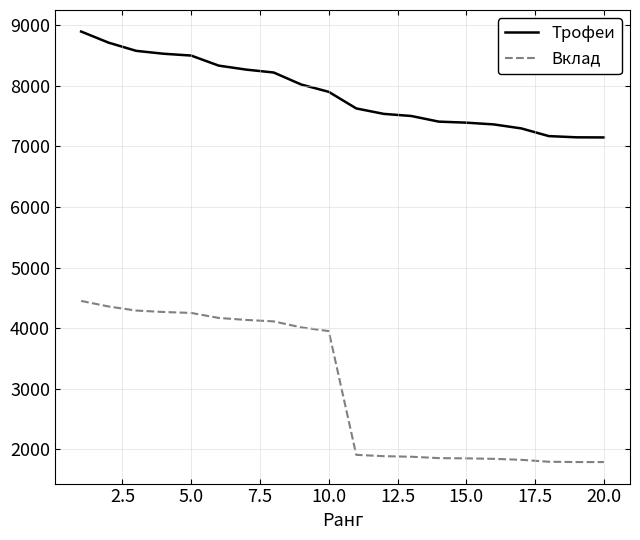

How many categories are shown in the chart?

20